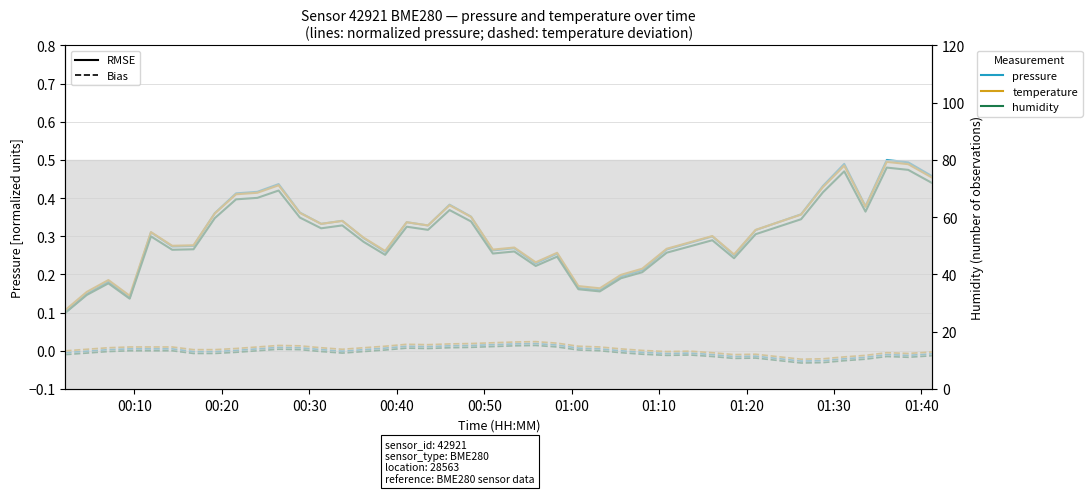

What are all the series names shown in the legend?

pressure (RMSE), temperature (RMSE), humidity (RMSE), pressure (Bias), temperature (Bias), humidity (Bias)